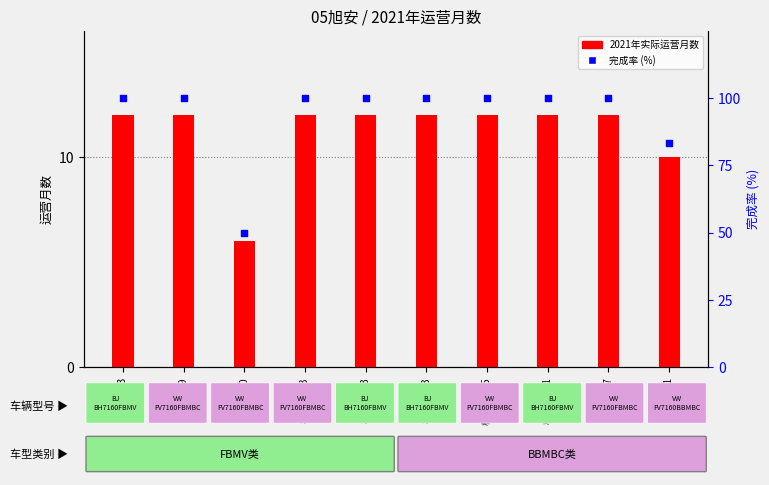

What is the total value across all series at 桂B30B29?

112.0